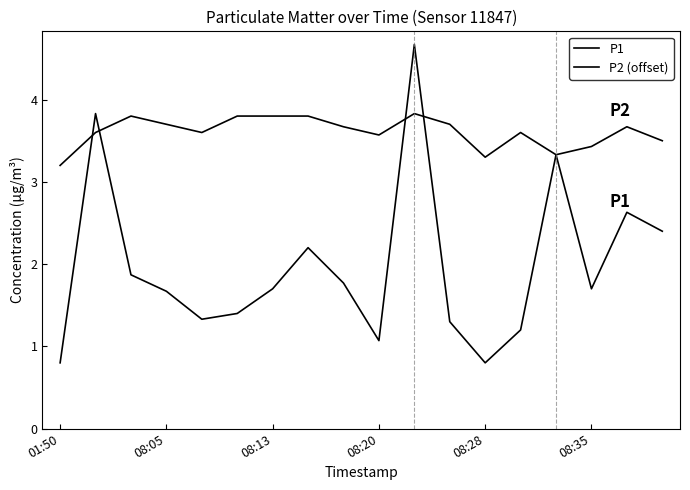

What is the average value of the P2 (offset) series?

3.6